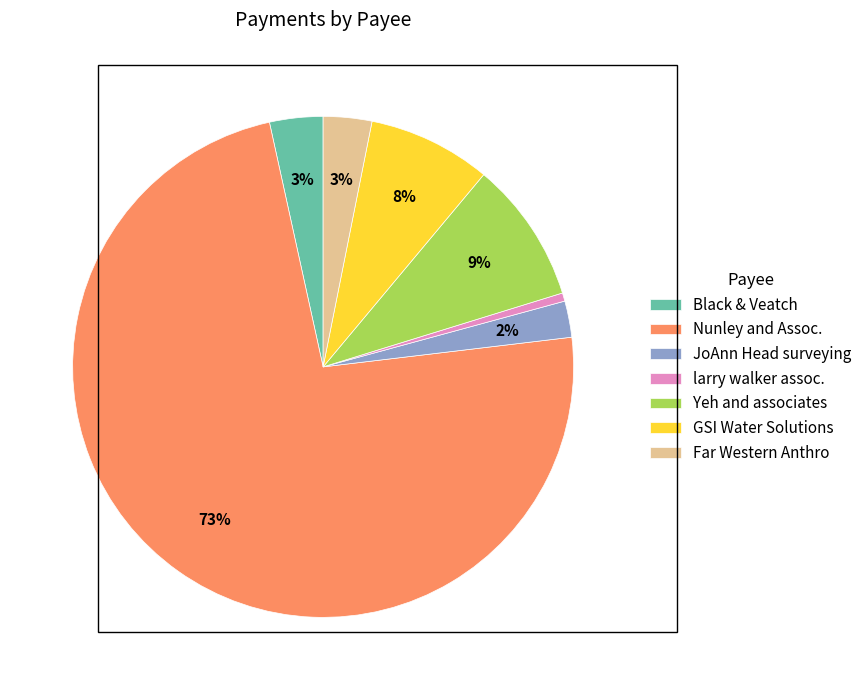

True or false: Nunley and Assoc. accounts for 73% of the total.

True